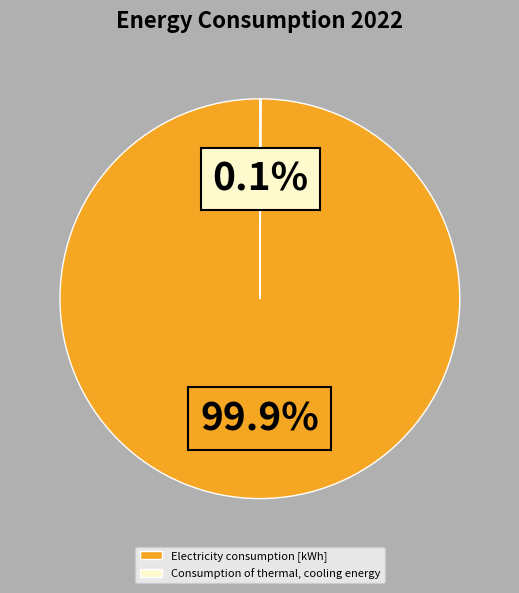

To the nearest percent, what percentage of the pie is Electricity consumption [kWh]?

100%